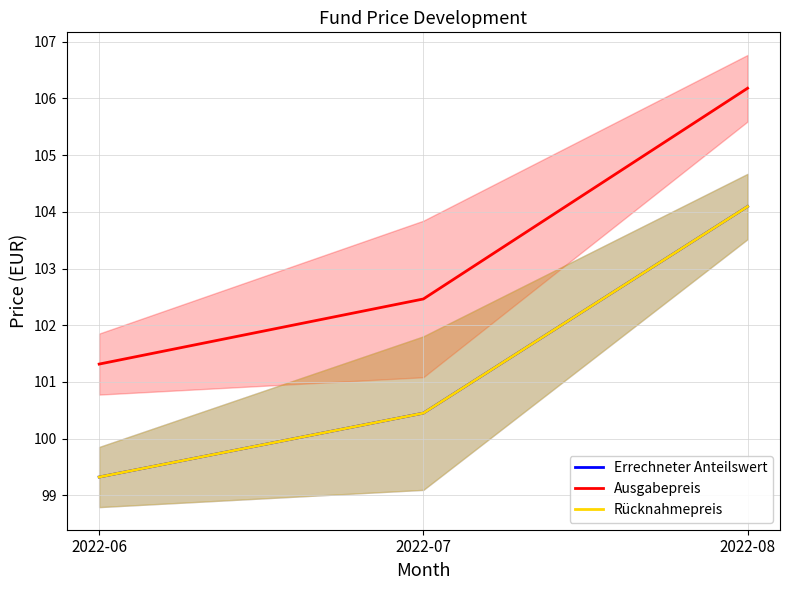

Which category has the highest value in the Rücknahmepreis series?

2022-08